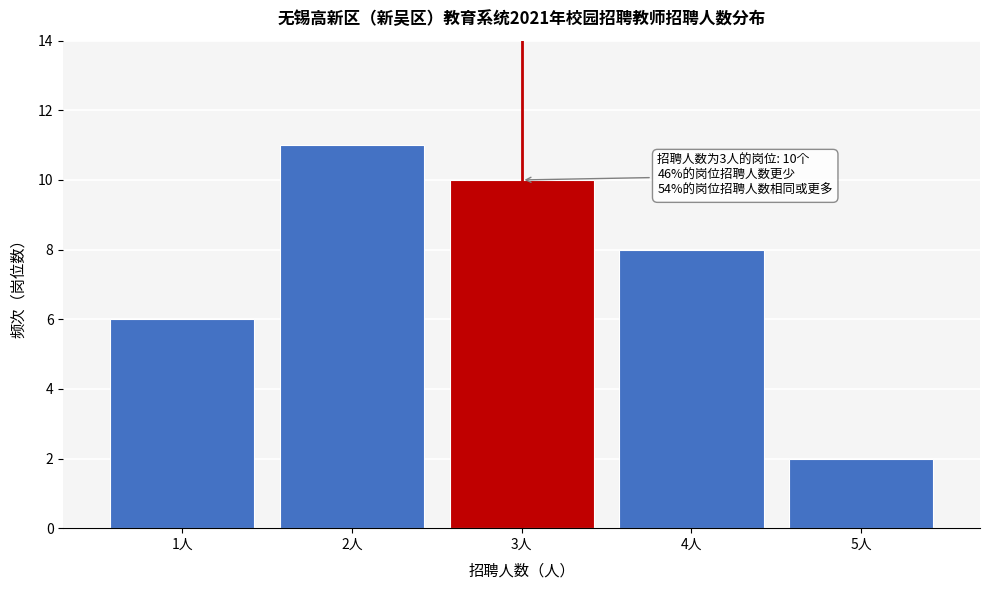

Reading right to left, what are all the values shown in this chart?

2	8	10	11	6